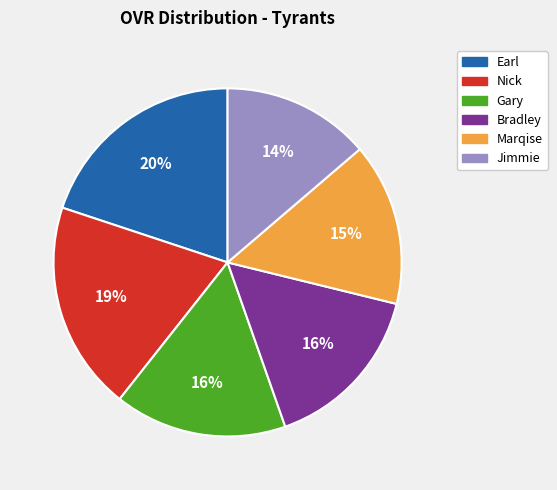

Is there a majority slice in this chart?

No